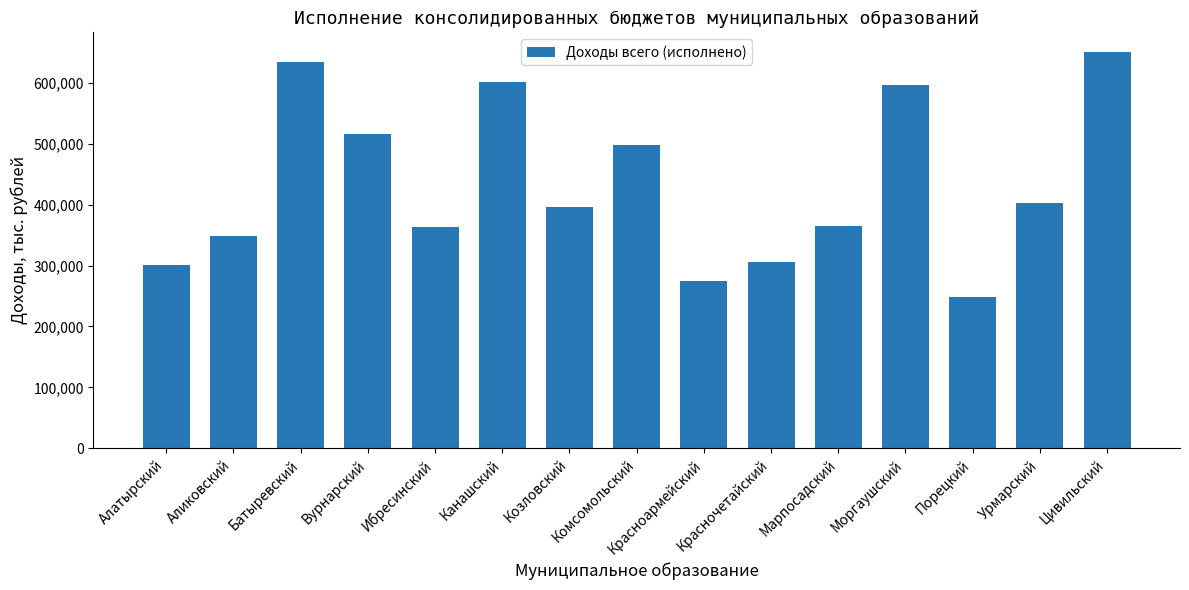

At which label does the data first exceed 395936?

Батыревский